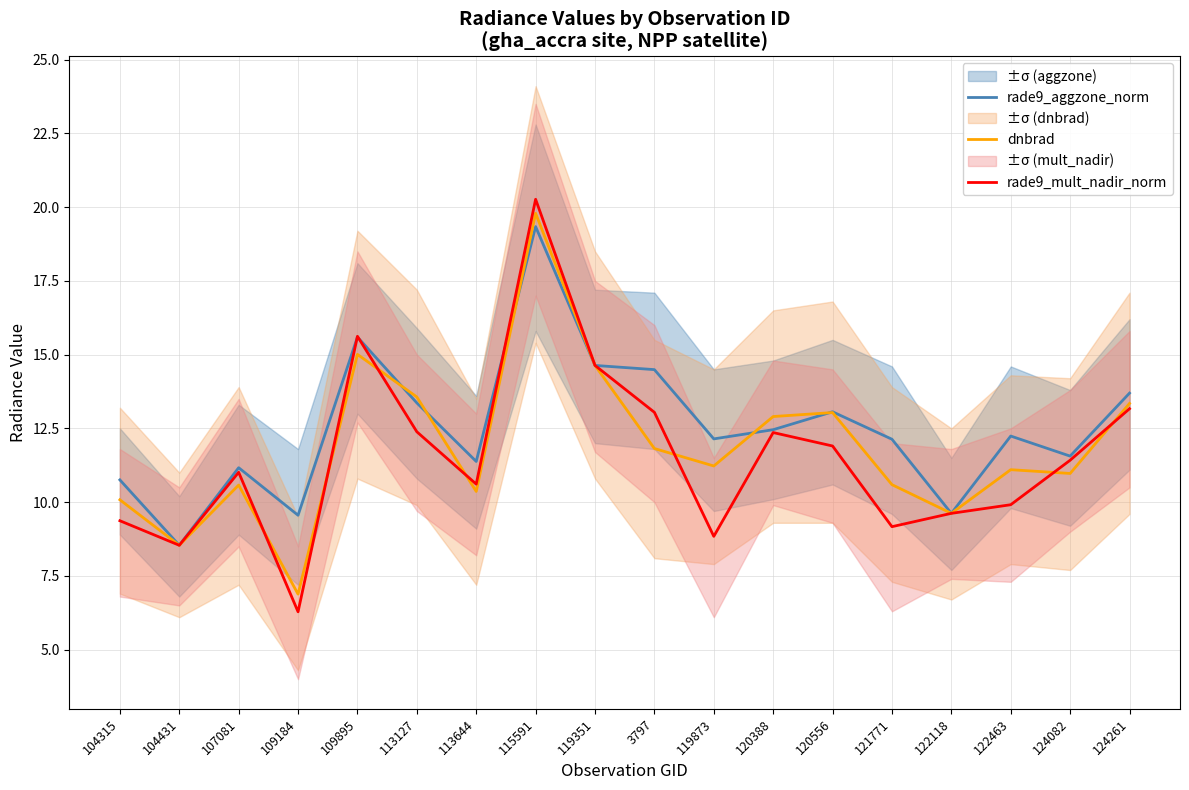

What is the minimum value for rade9_mult_nadir_norm?

6.3